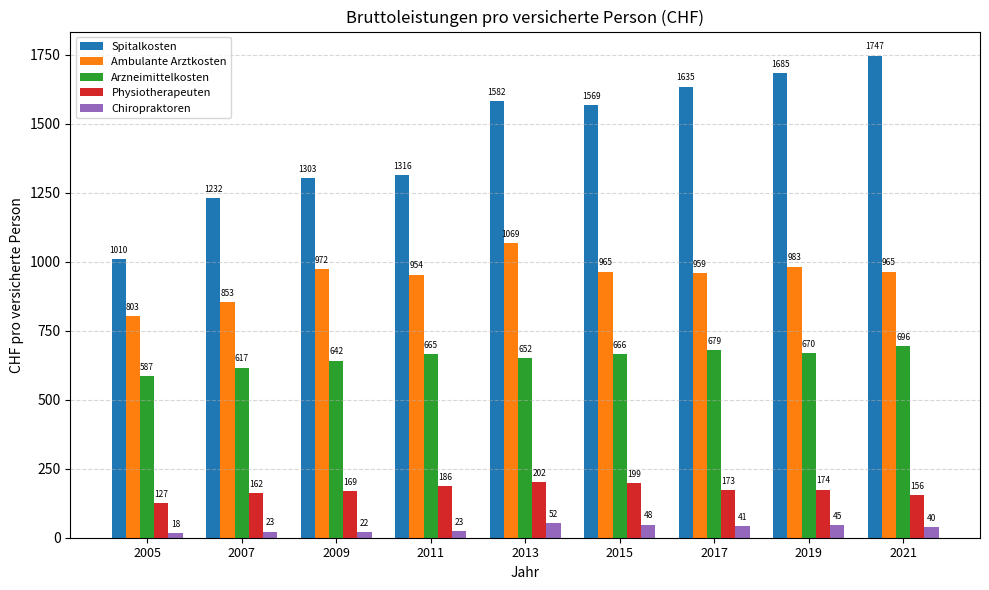

How many values in the Physiotherapeuten series exceed 173?

5